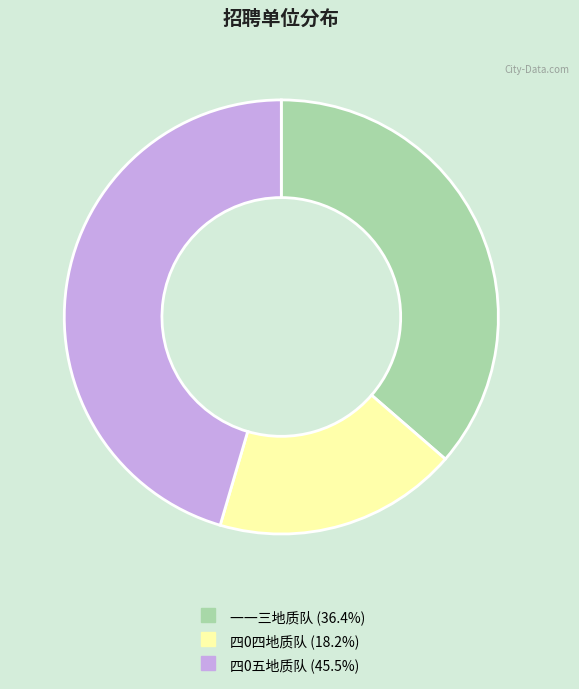

Which has a higher value, 四0五地质队 or 四0四地质队?

四0五地质队